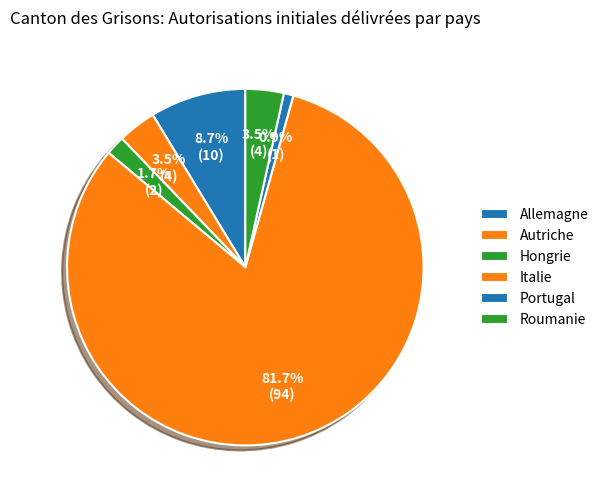

How much of the chart is everything except Italie?

18.3%